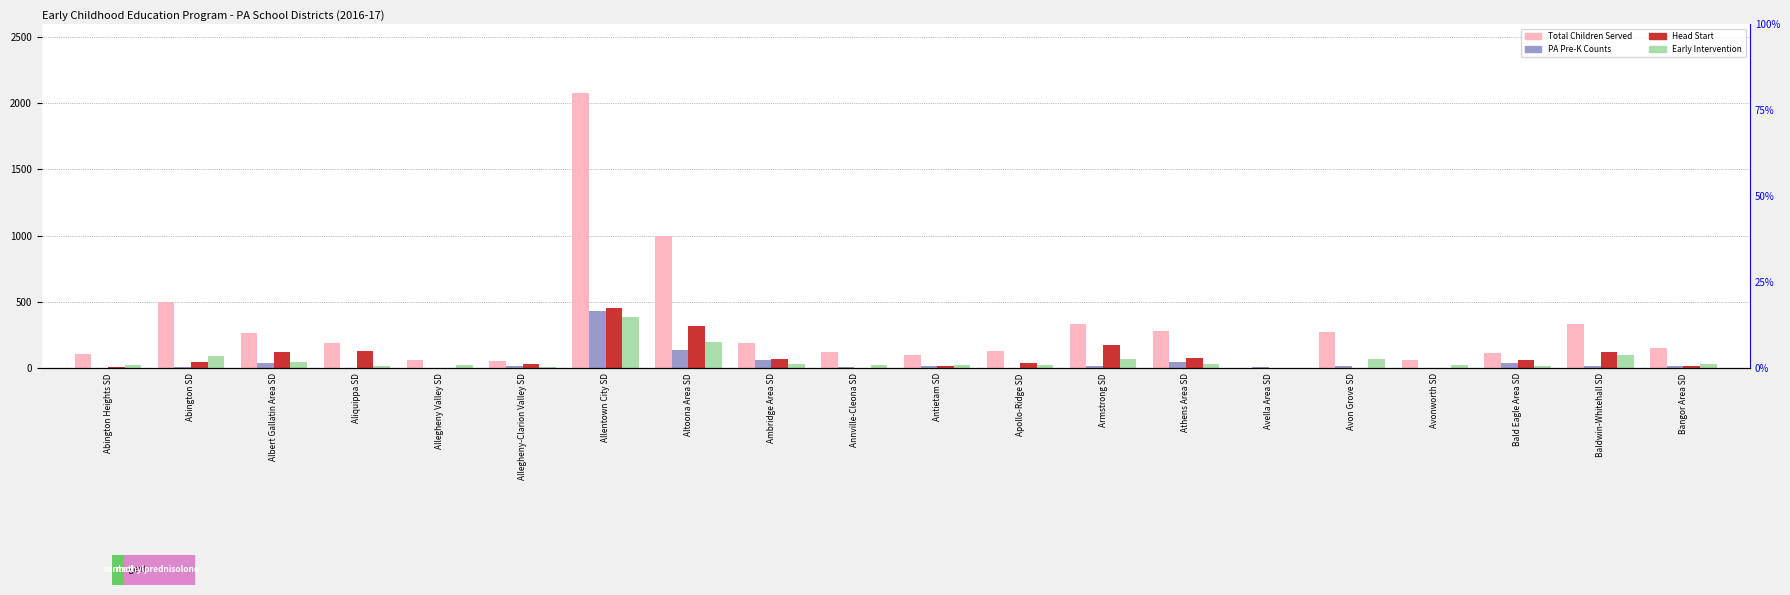

At which label does Early Intervention reach its peak?

Allentown City SD